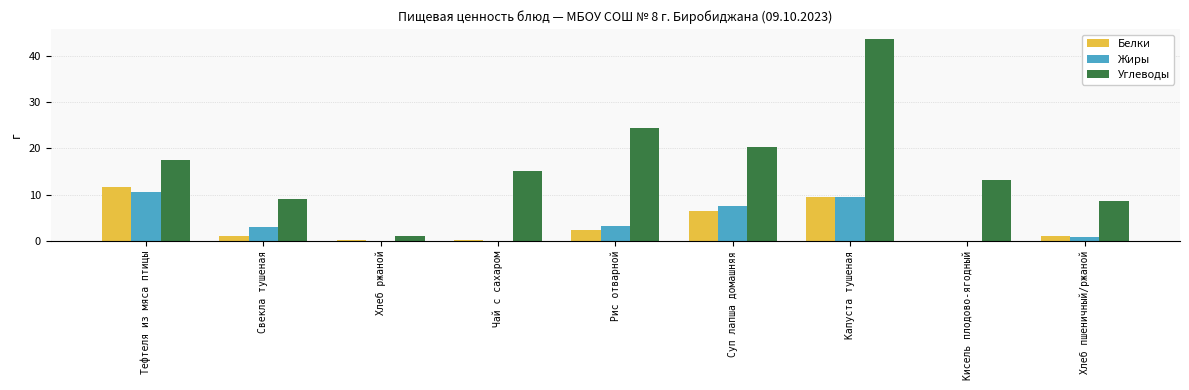

Which series has the largest total across all categories?

Углеводы